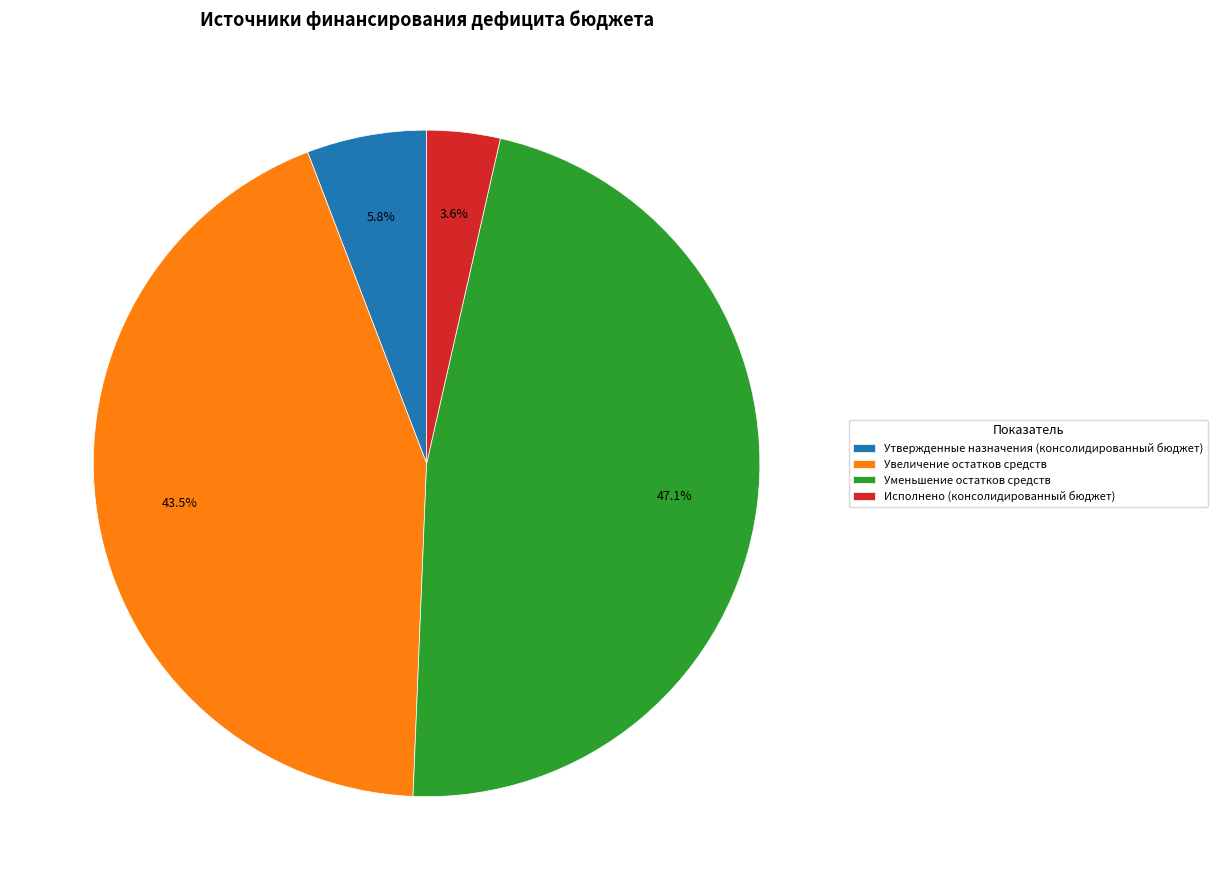

Rank the categories by value from lowest to highest.

Исполнено (консолидированный бюджет), Утвержденные назначения (консолидированный бюджет), Увеличение остатков средств, Уменьшение остатков средств